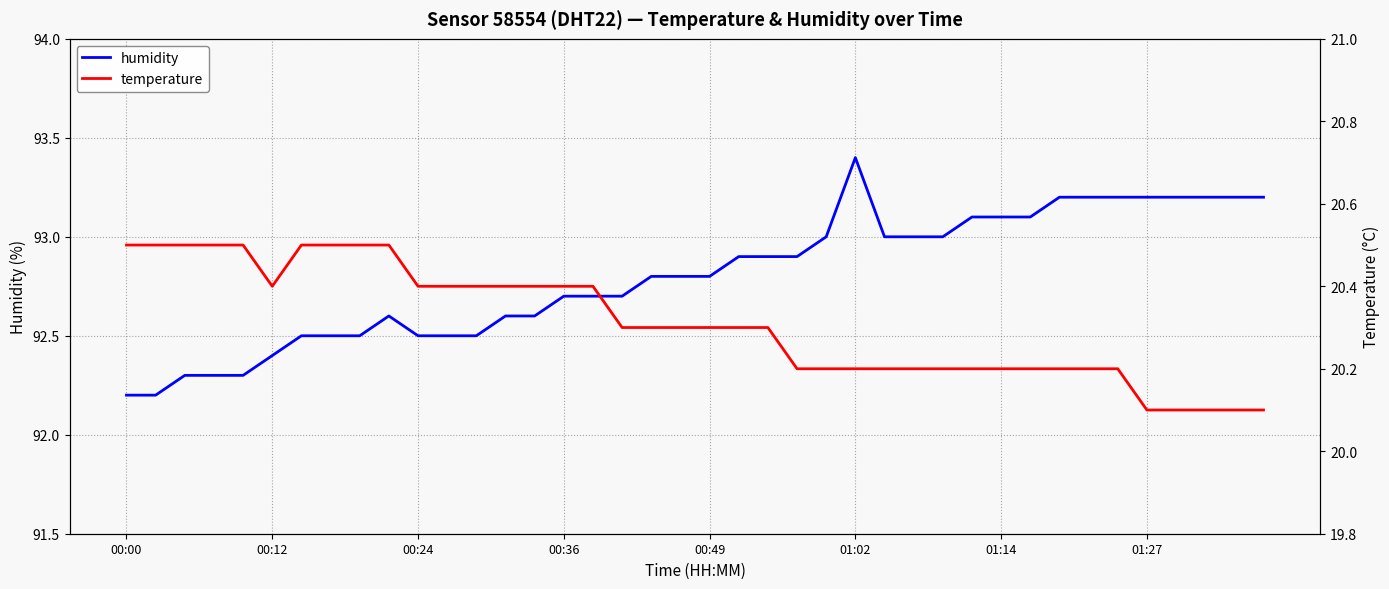

In humidity, how many points are higher than both neighbors (excluding endpoints)?

2